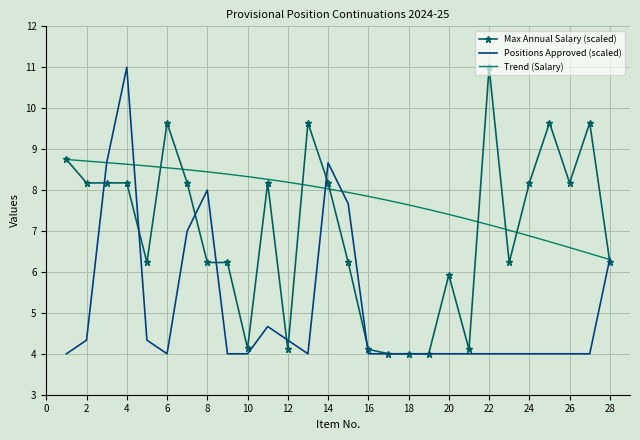

What is the greatest value displayed?

11.0